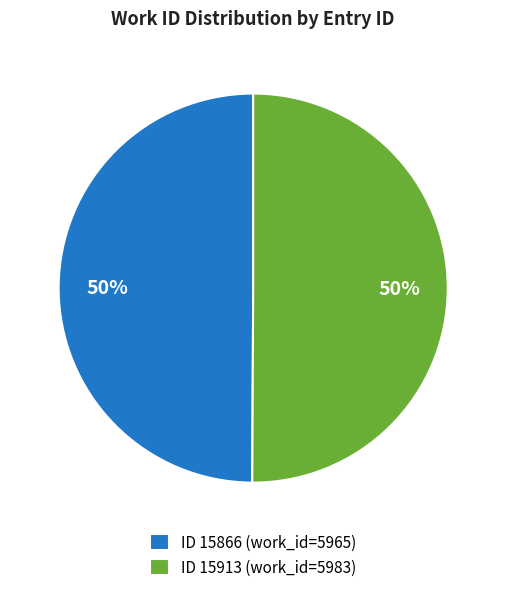

Do ID 15866 (work_id=5965) and ID 15913 (work_id=5983) together represent more than half of the pie?

Yes